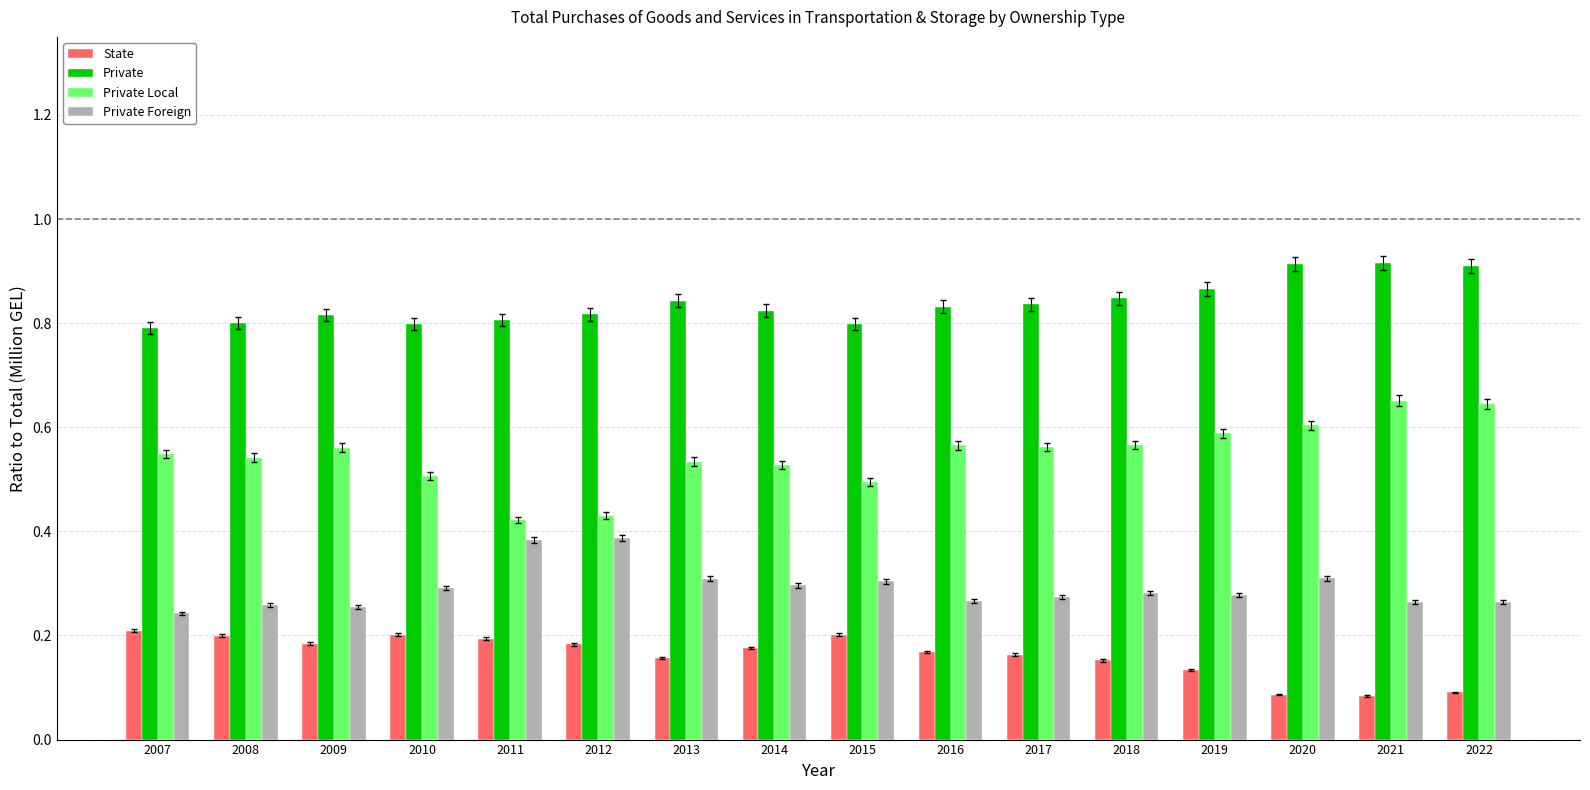

How many Private Foreign values are between 0 and 1?

16